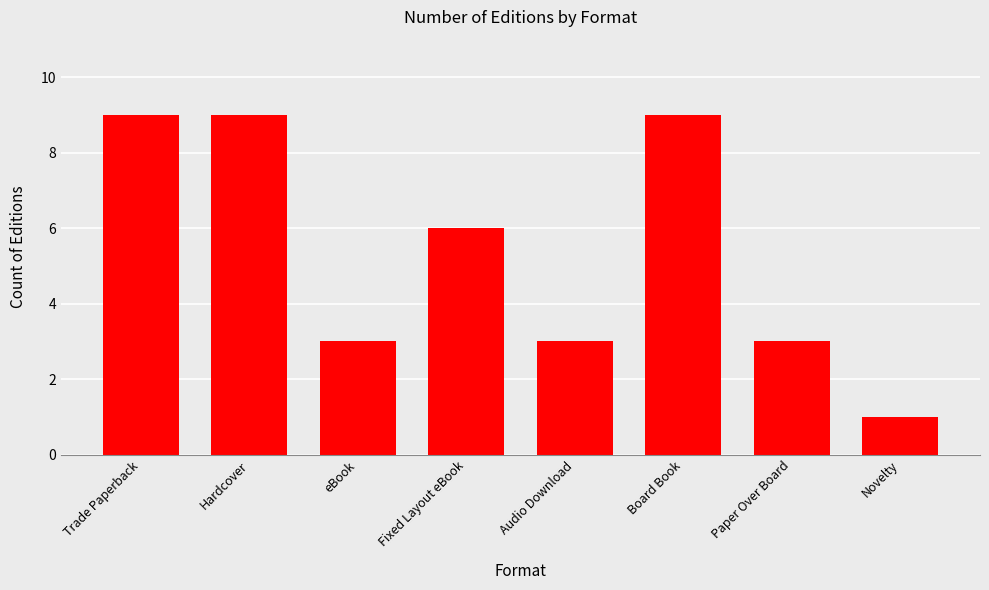

Which label corresponds to the smallest value in the chart?

Novelty